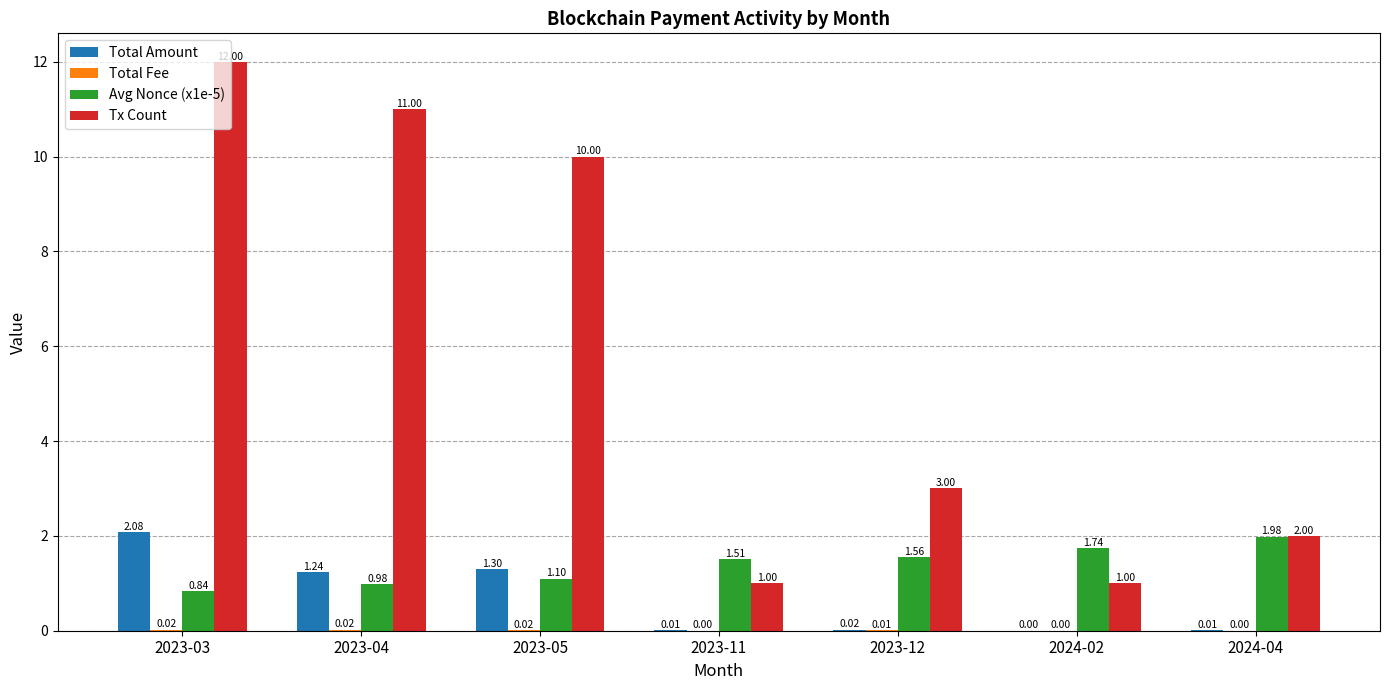

What is the total value across all series at 2023-04?

13.2